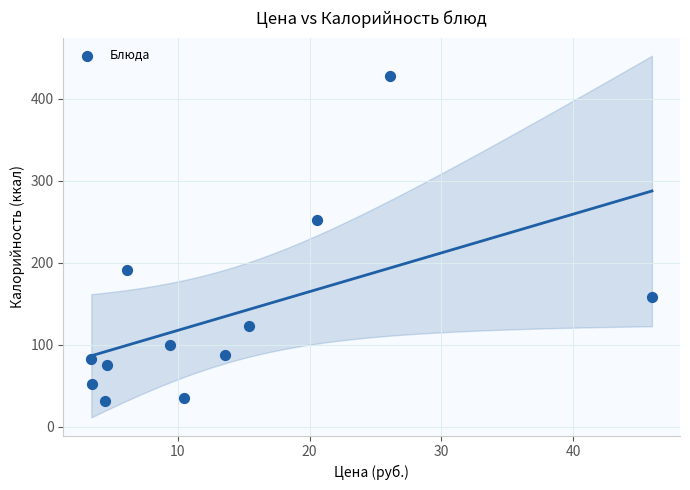

What Y value in the scatter plot is closest to 229?

251.5